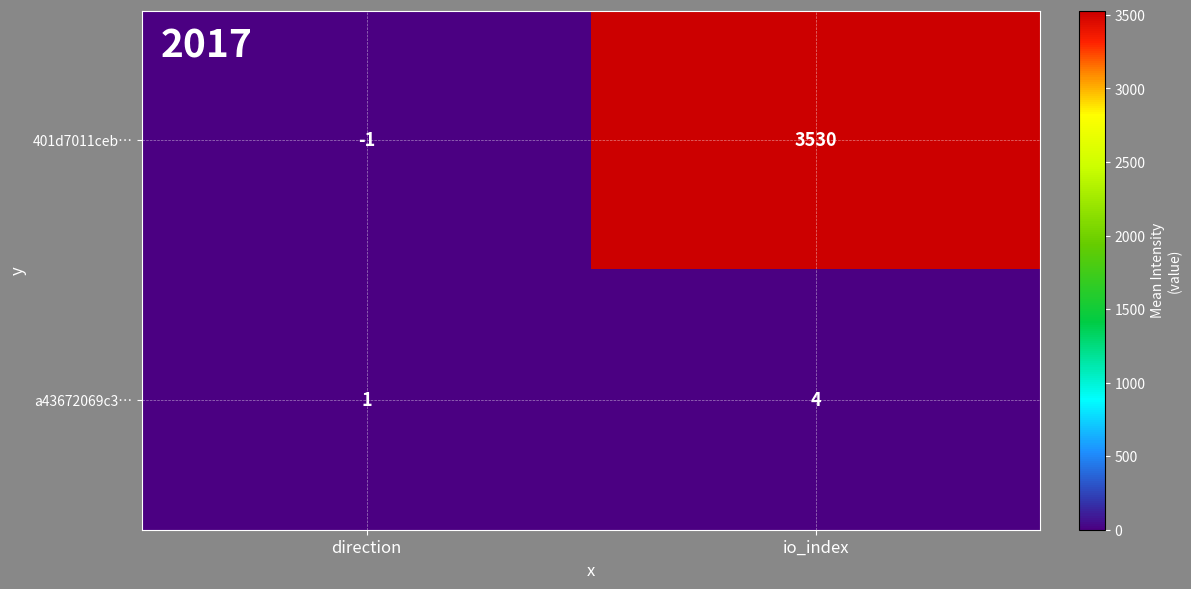

Is it true that a43672069c3… equals 4 at io_index?

True